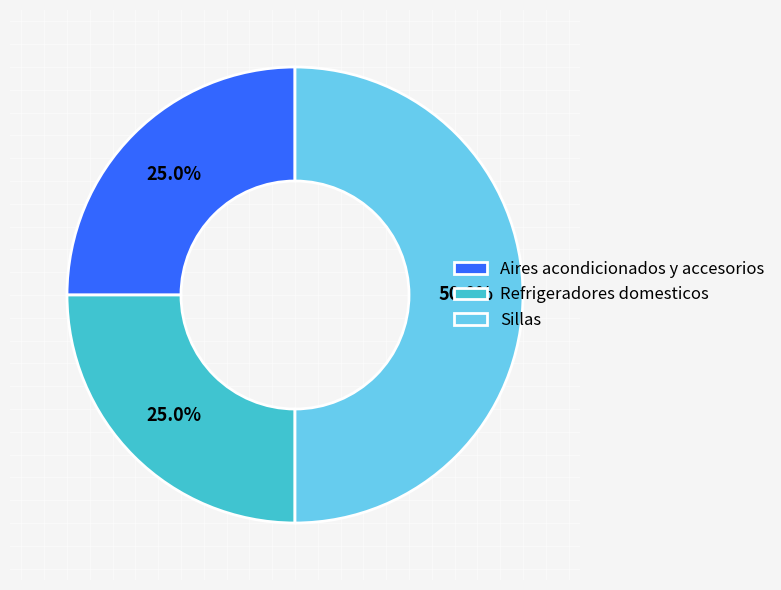

Which slice is the largest?

Sillas